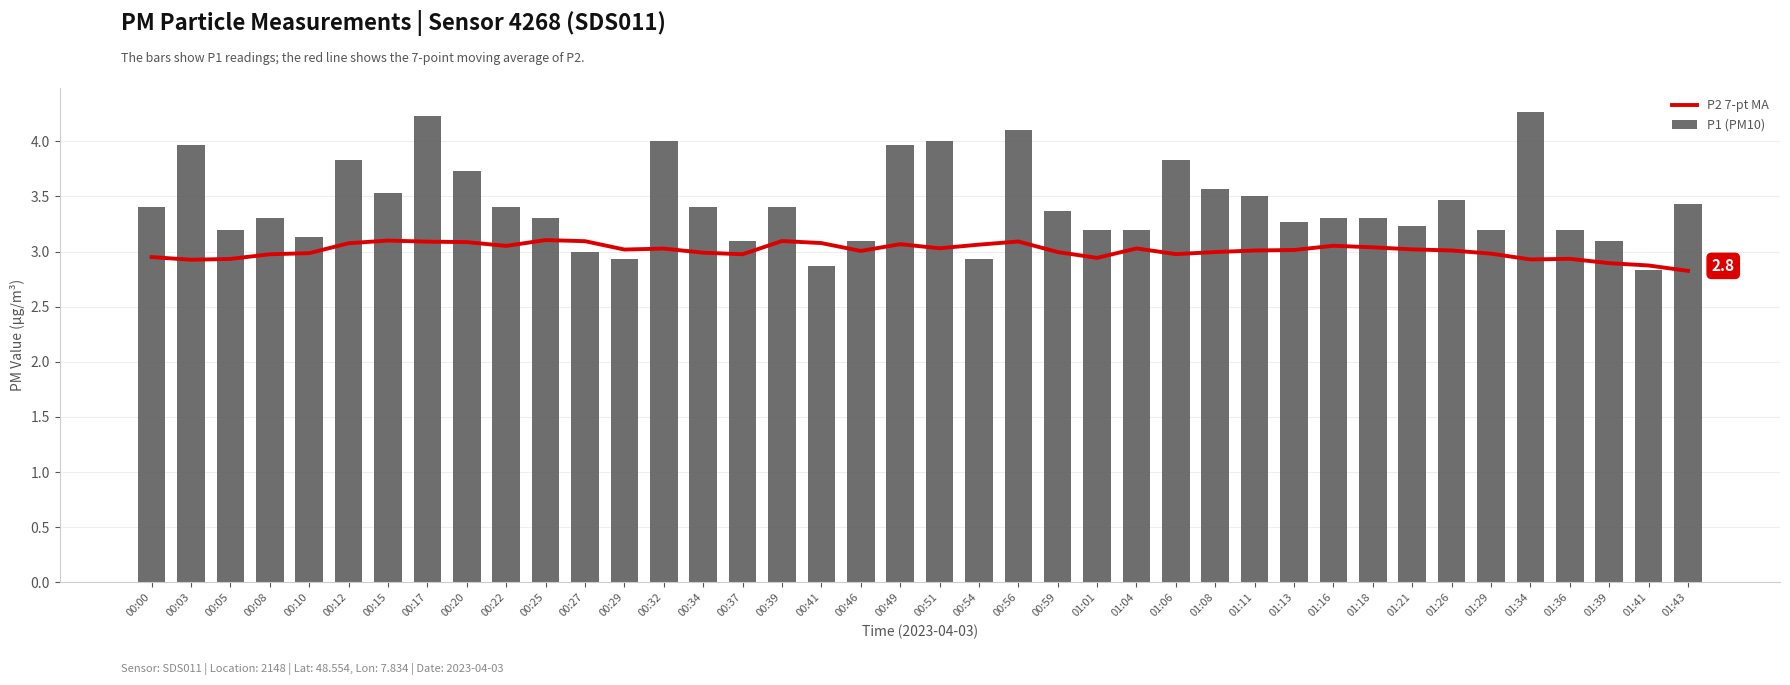

What is the difference between the maximum and minimum values in the P1 (PM10) series?

1.4